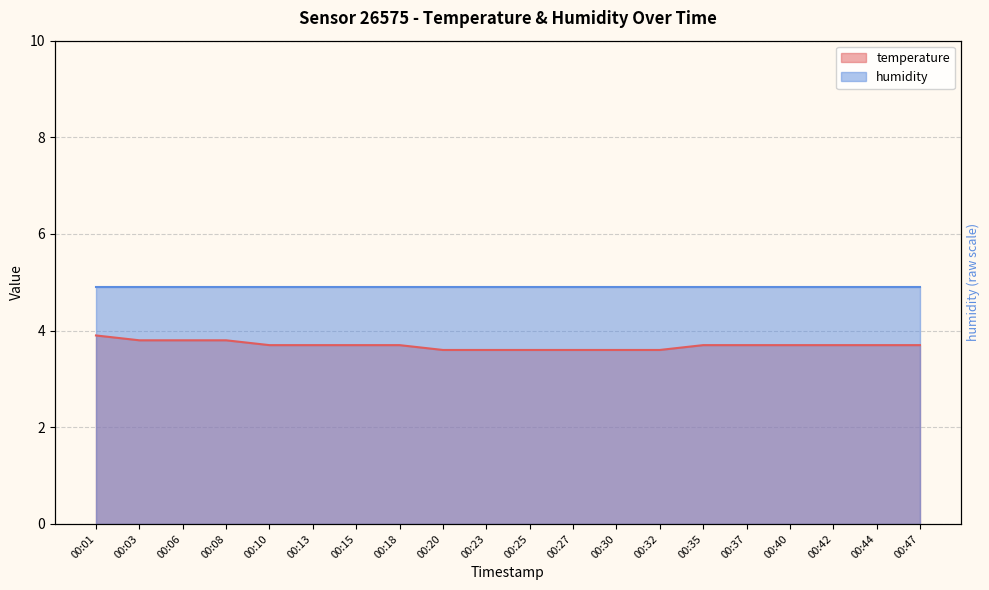

Which category has the highest value across all series?

00:01